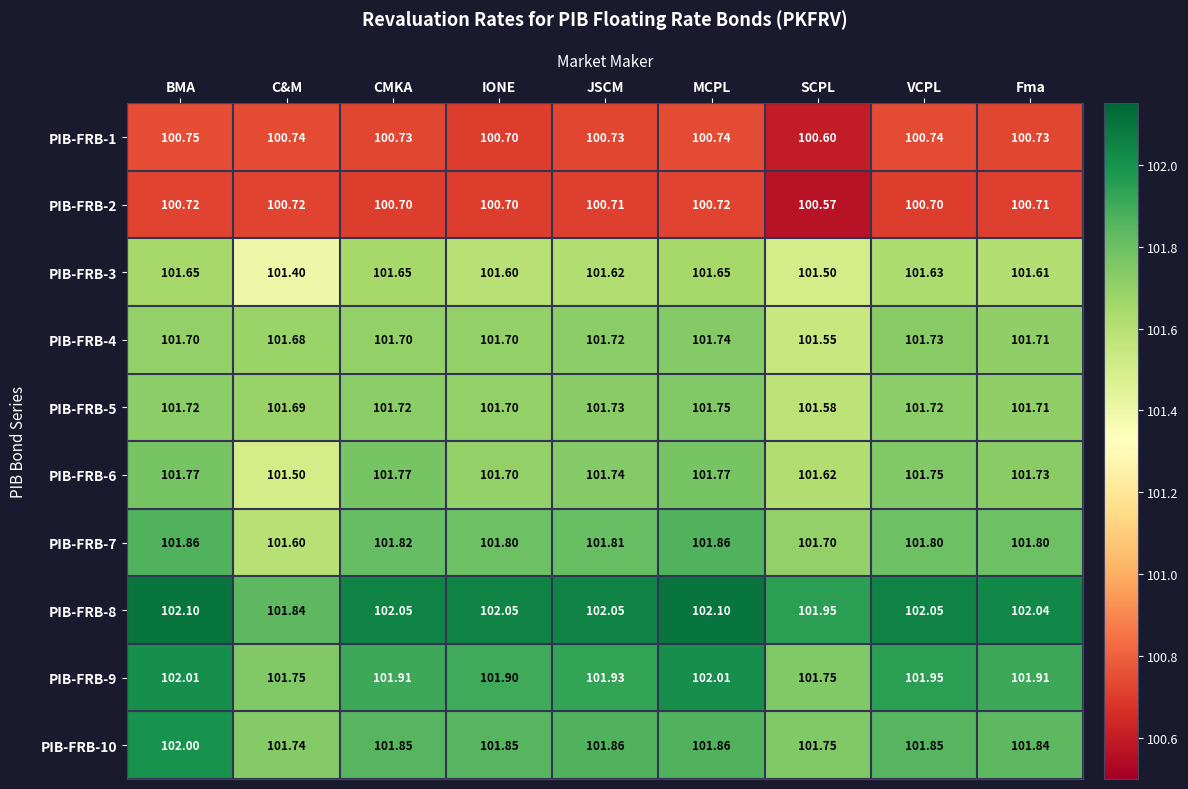

At which category does the chart reach its minimum across all series?

SCPL